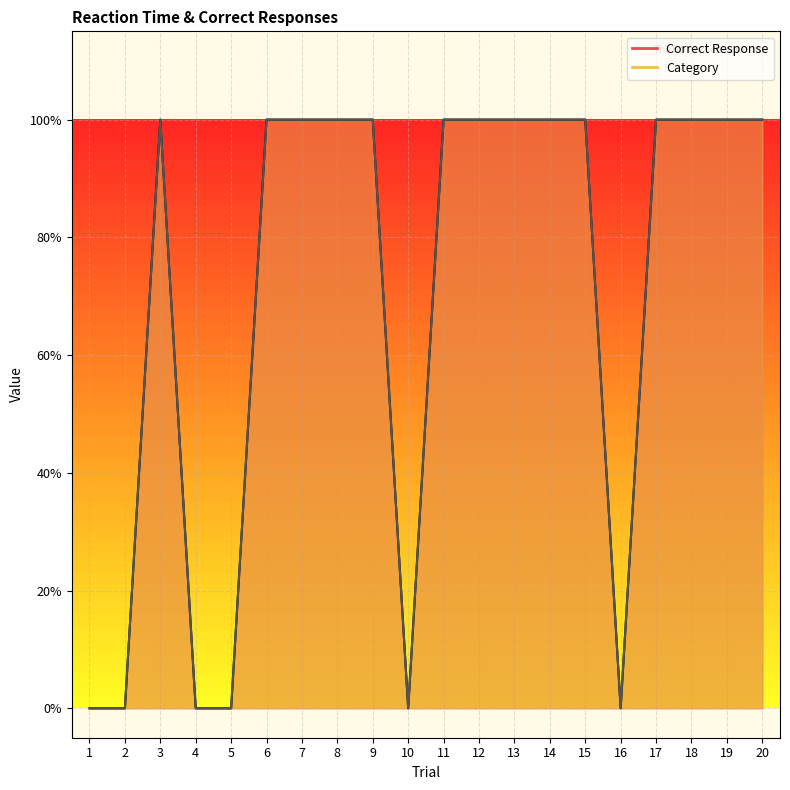

At 4, list the series in order from smallest to largest.

Correct Response, Category